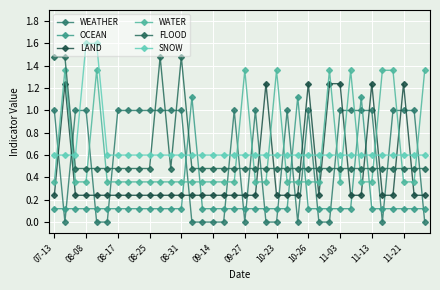

How many categories are shown in the chart?

36